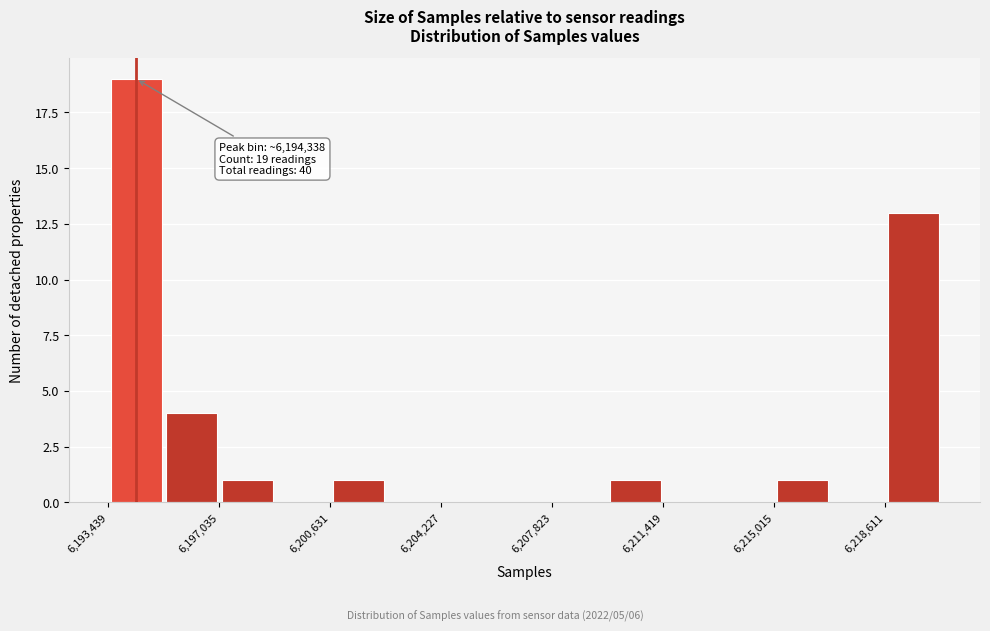

Read against the x-axis, roughly where is the centre of the tallest bar?

6194500